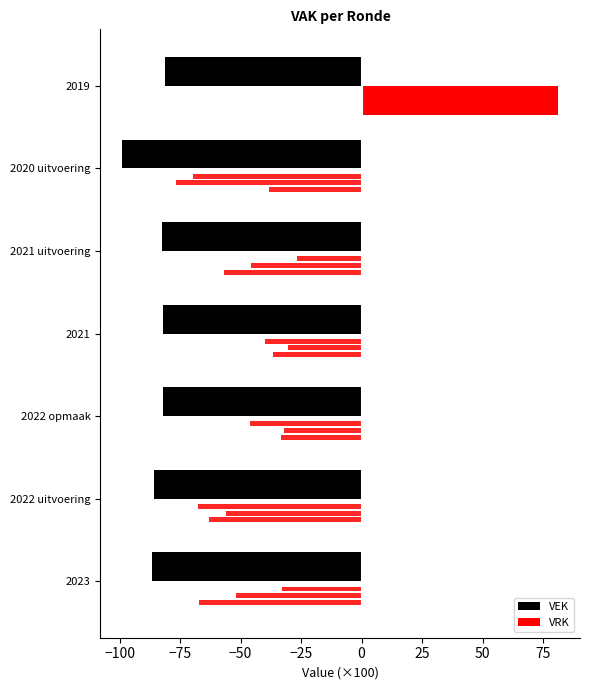

What is the lowest value of the VEK series?

-98.9